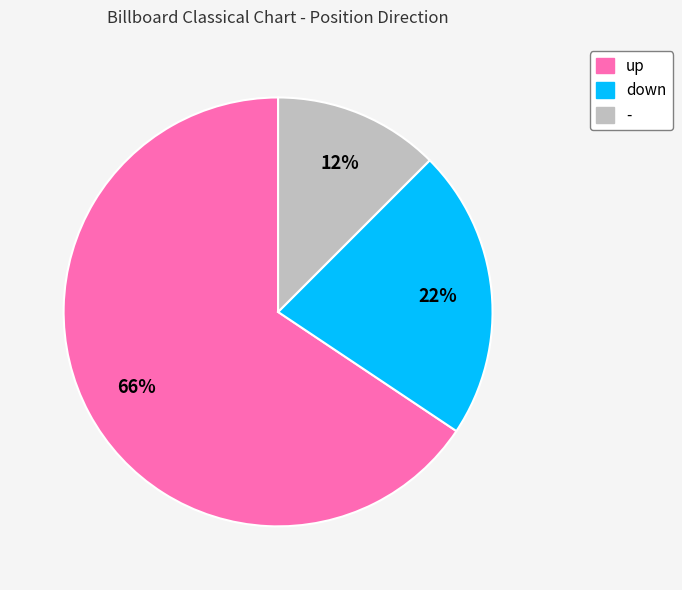

To the nearest percent, what is the combined percentage of - and down?

34%